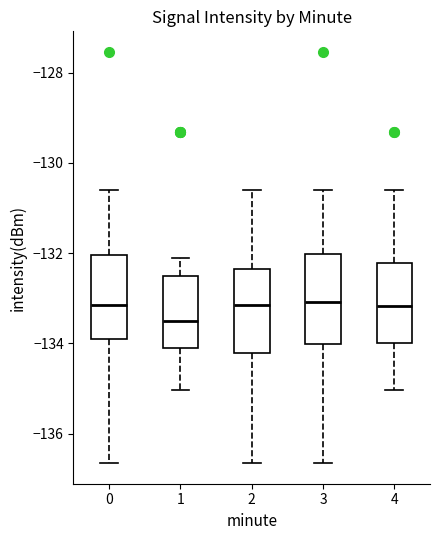

Reading left to right, read every box against the y-axis: the position of its median line, the range the box covers, and the ends of its whiskers. The values are not printed on the chart, so give them approximately, as read against the axis.

0: median -133.2, box -133.8 to -132.0, whiskers -136.6 to -130.6
1: median -133.4, box -134.2 to -132.6, whiskers -135.0 to -132.2
2: median -133.2, box -134.2 to -132.4, whiskers -136.6 to -130.6
3: median -133.0, box -134.0 to -132.0, whiskers -136.6 to -130.6
4: median -133.2, box -134.0 to -132.2, whiskers -135.0 to -130.6